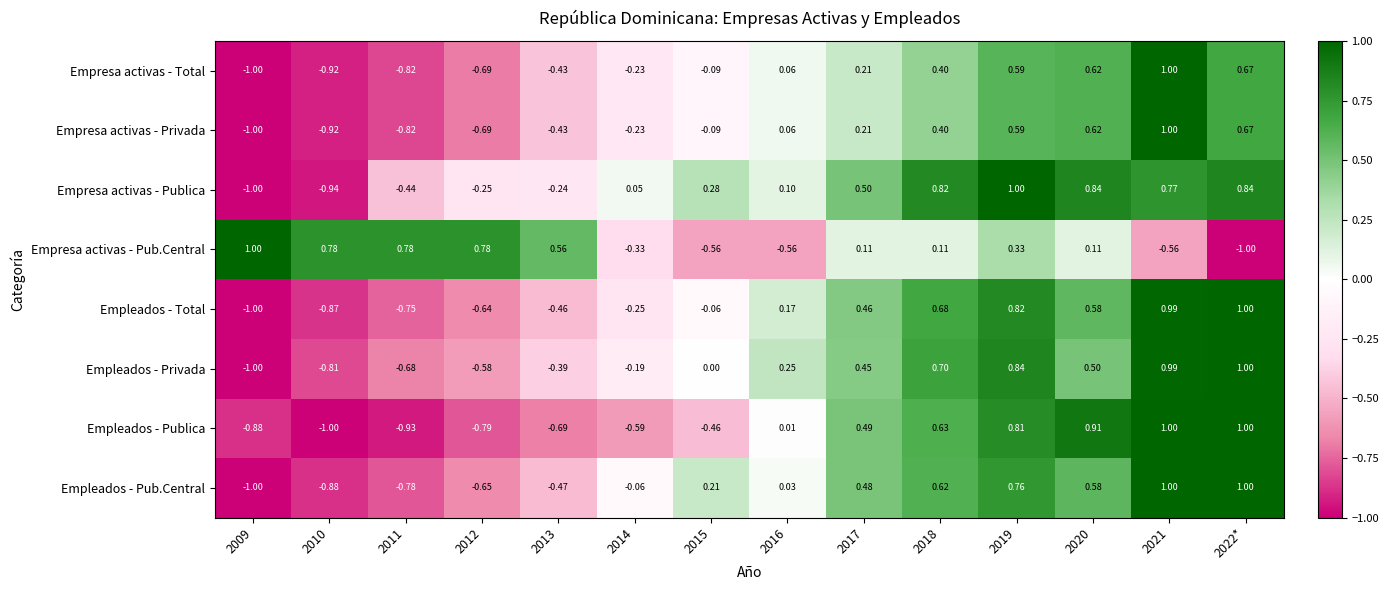

What is the greatest value displayed?

1.0